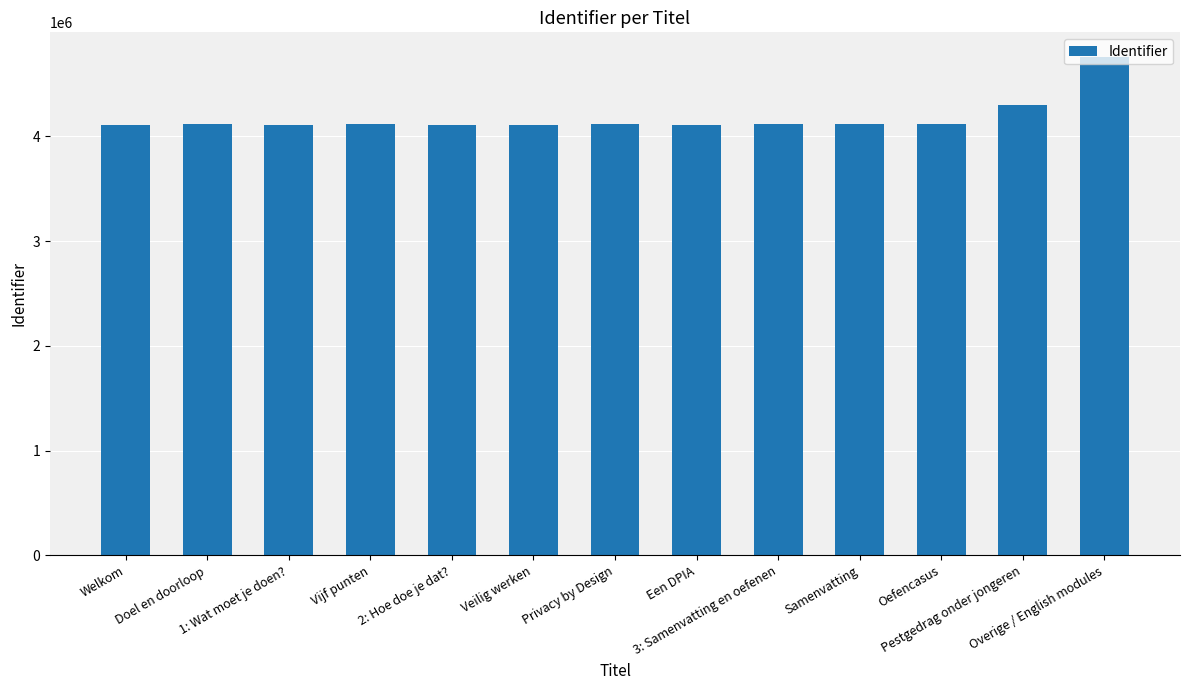

What is the difference between the maximum and minimum values?

646848